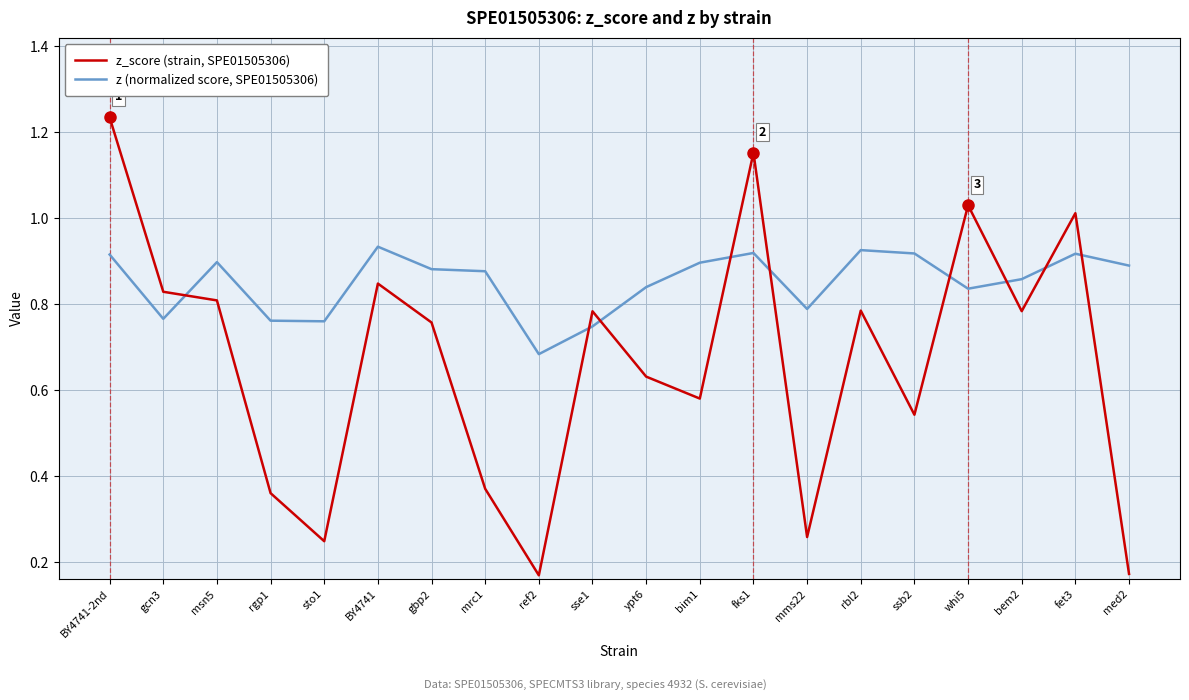

What position from the left is whi5?

17